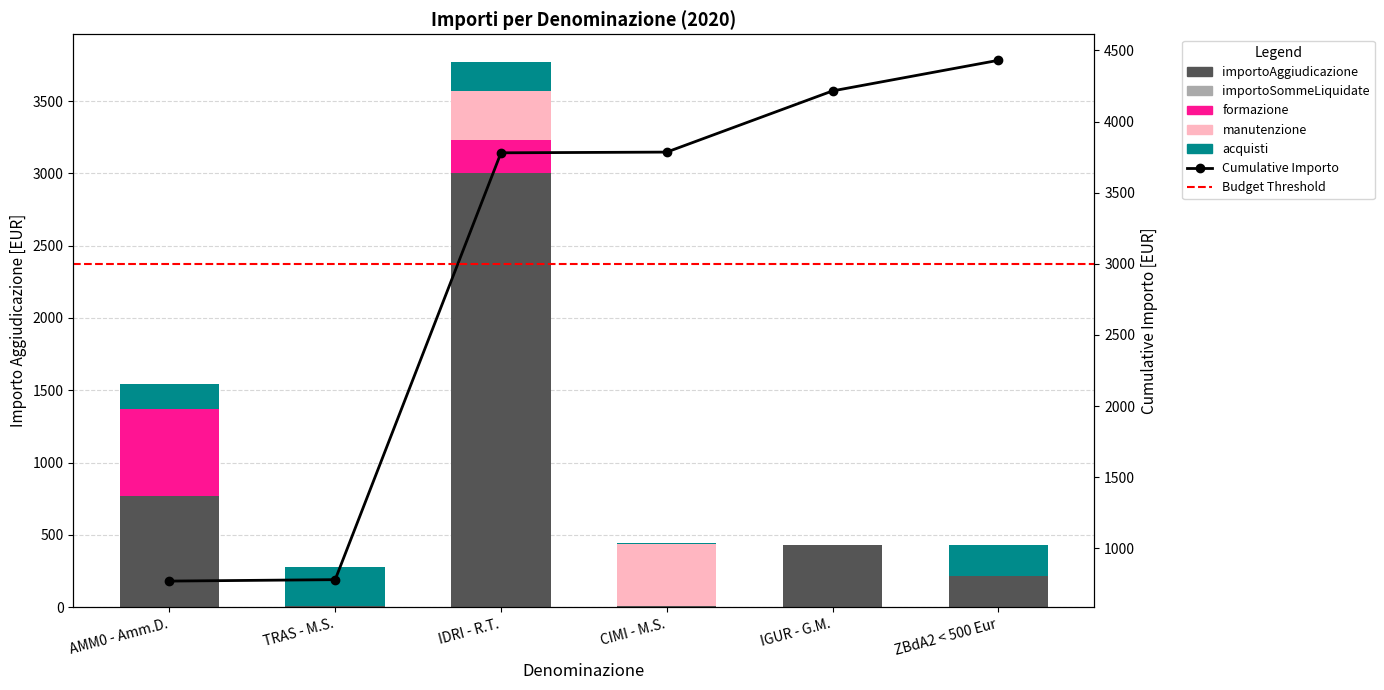

What position from the left is IGUR - G.M.?

5